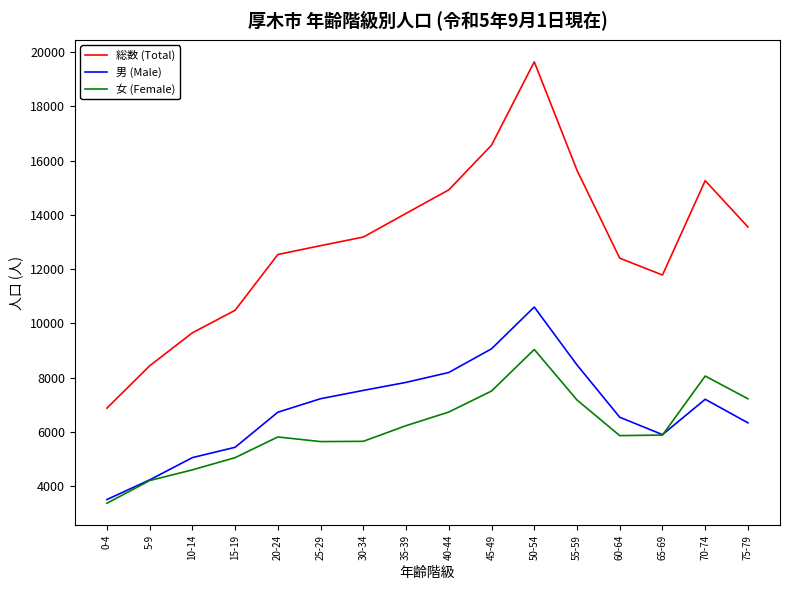

True or false: 男 (Male) and 総数 (Total) intersect in this chart.

False